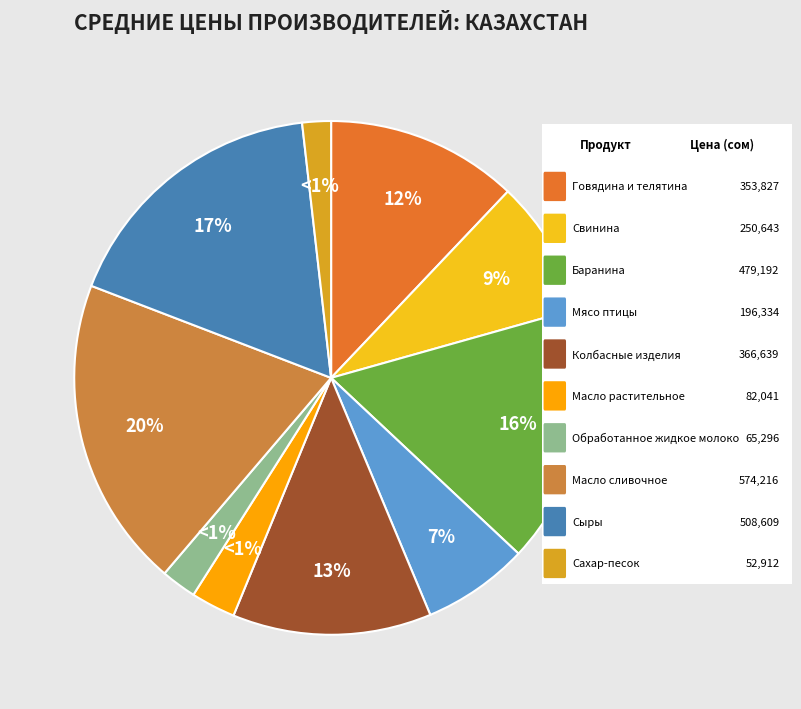

Is there a majority slice in this chart?

No